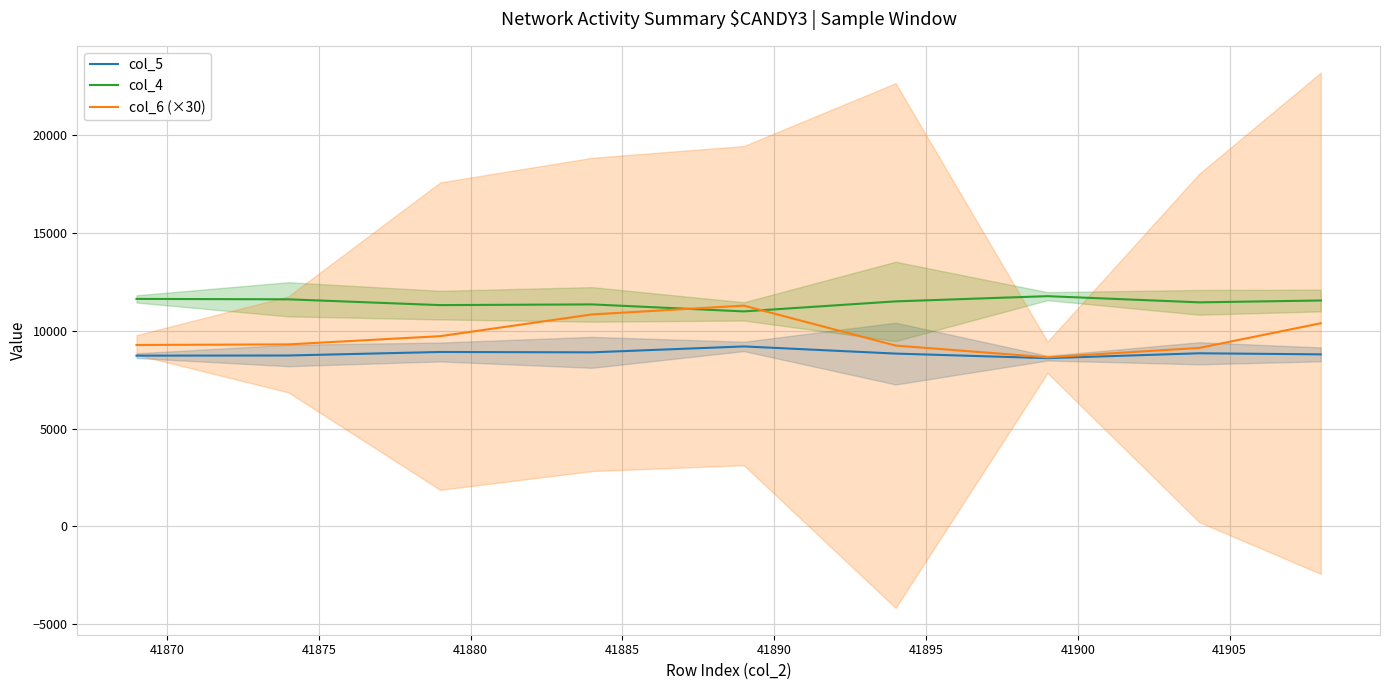

Does the chart have visible grid lines?

Yes